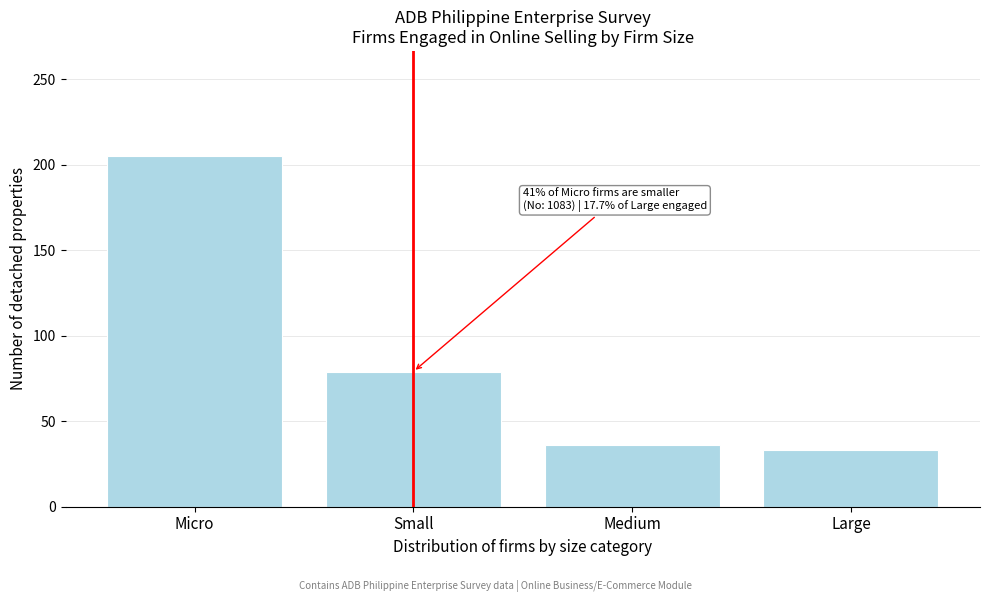

Reading left to right, list all the values displayed in this chart.

Micro=205	Small=79	Medium=36	Large=33